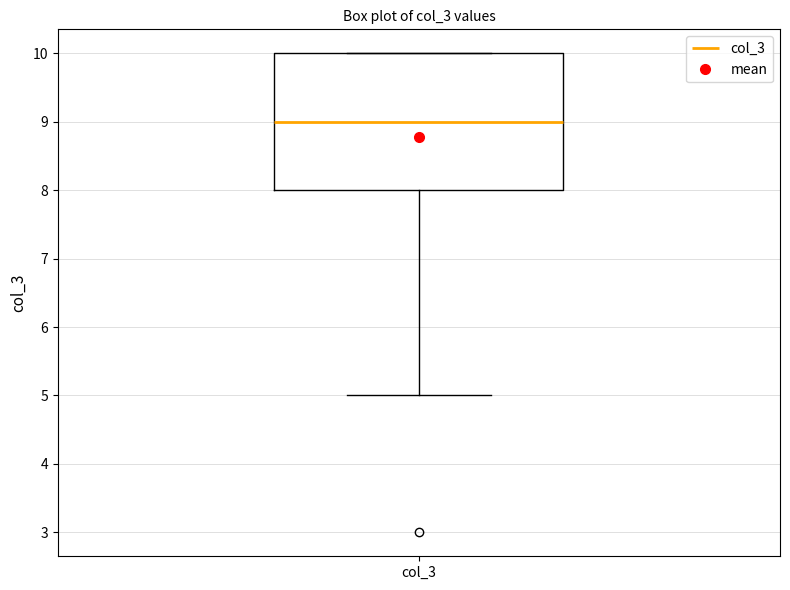

Read this box plot against the y-axis: the position of the median line, the range covered by the box, and the ends of both whiskers. The values are not printed on the chart, so give them approximately, as read against the axis.

median 9, box 8 to 10, whiskers 5 to 10